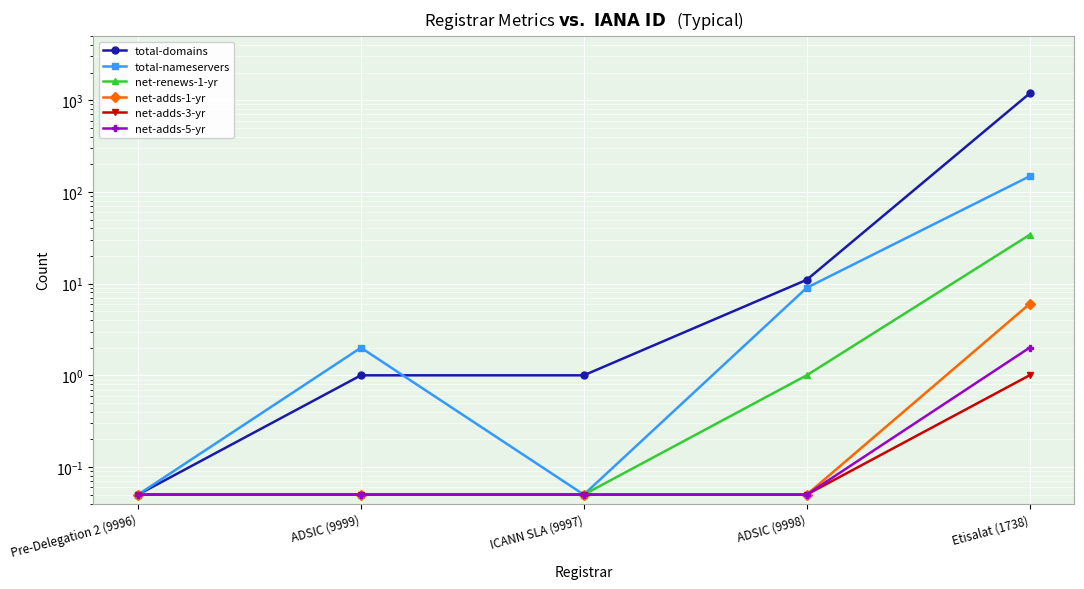

True or false: total-domains and net-adds-1-yr cross at least once.

False